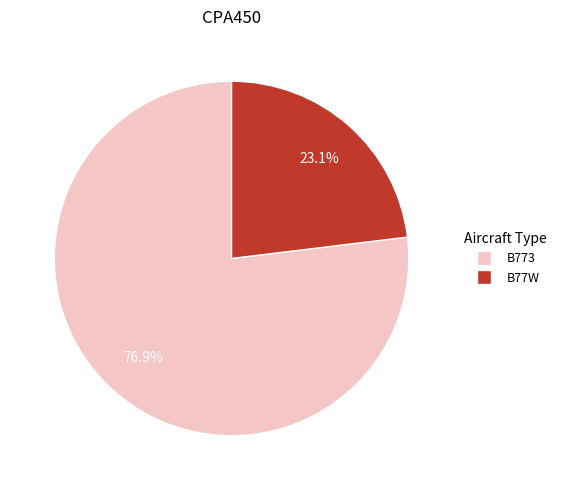

Between B773 and B77W, which is larger?

B773